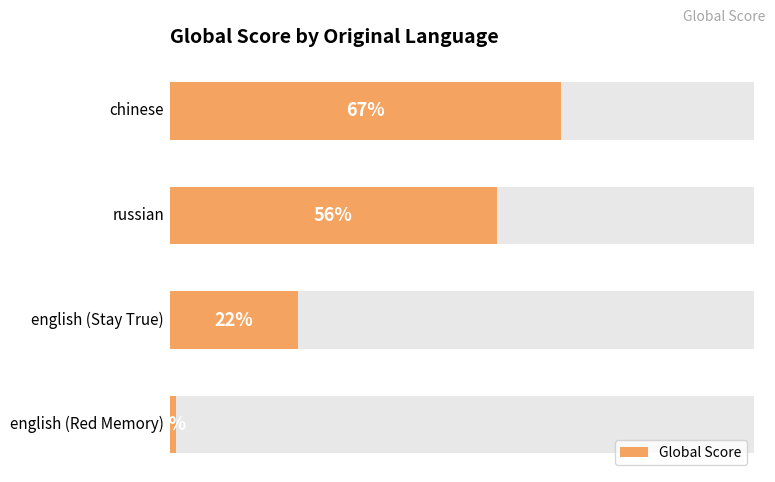

Which has a higher value, 3 or 2?

2